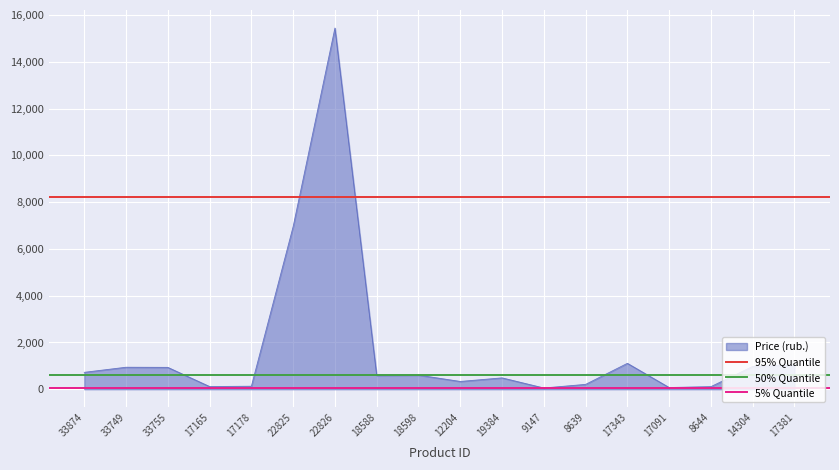

What is the value of the 5% Quantile point at the 1st from the left?

70.0